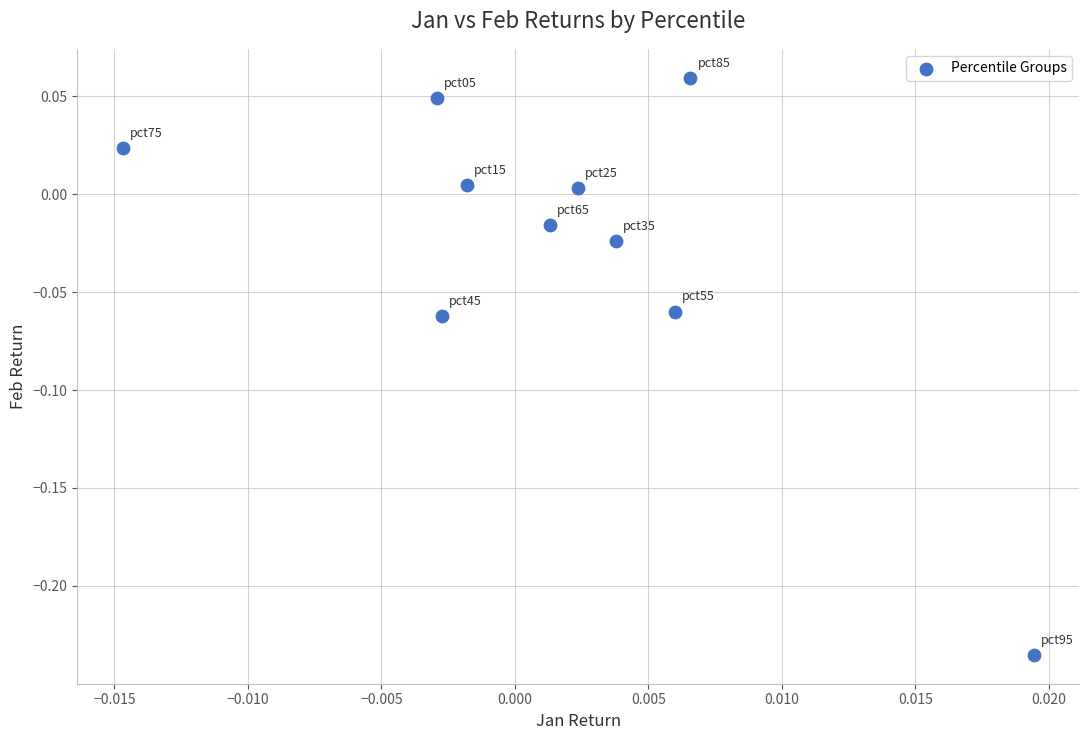

What is the range of Y values (max minus min)?

0.3